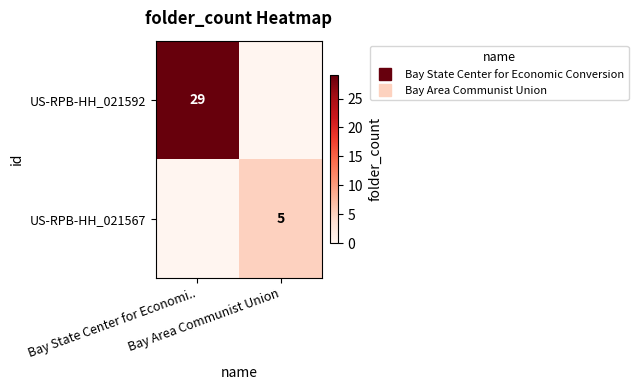

How many values in row_0 are above zero?

1